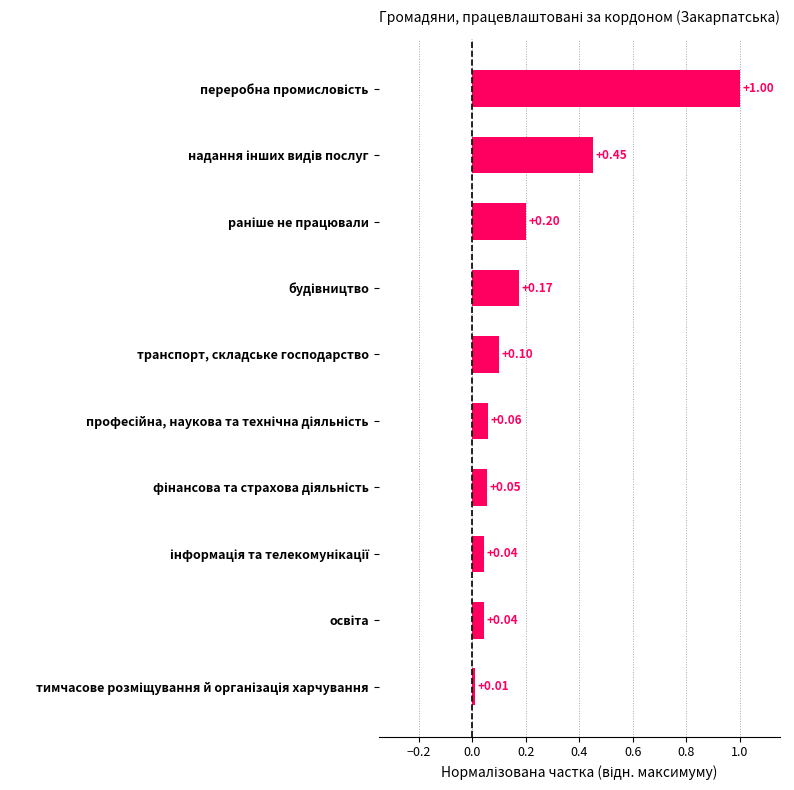

How many bars are there in total?

10